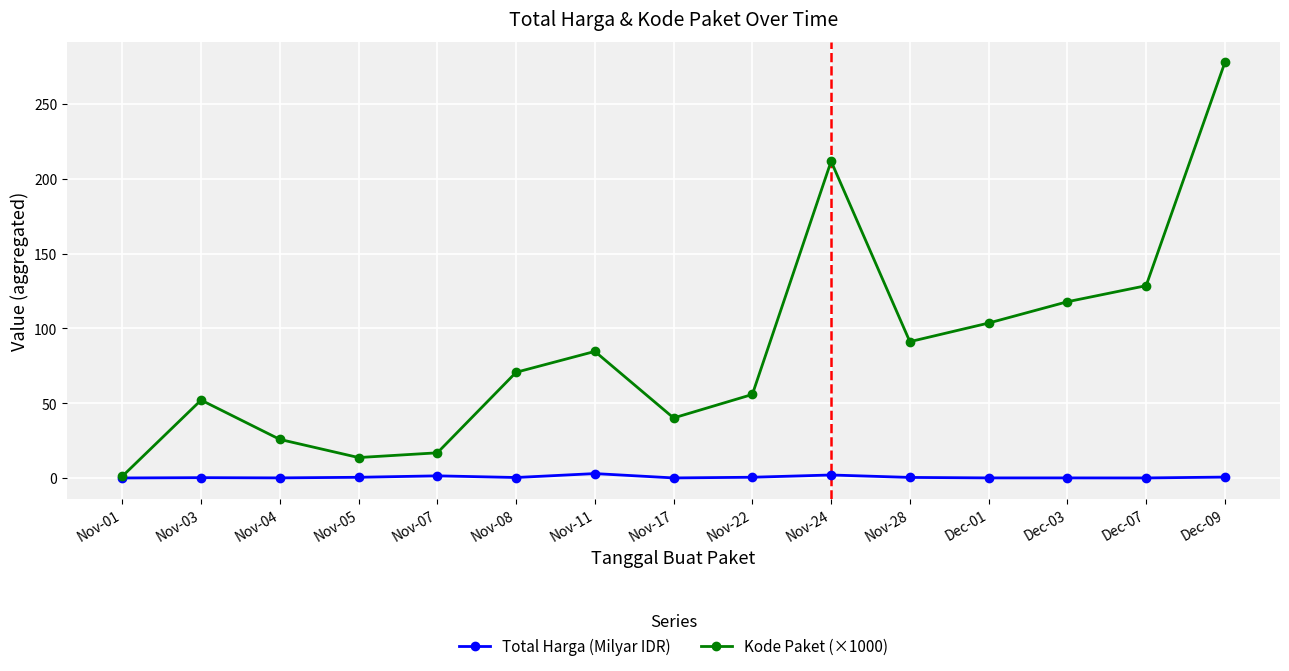

In Kode Paket (×1000), how many points are higher than both neighbors (excluding endpoints)?

3